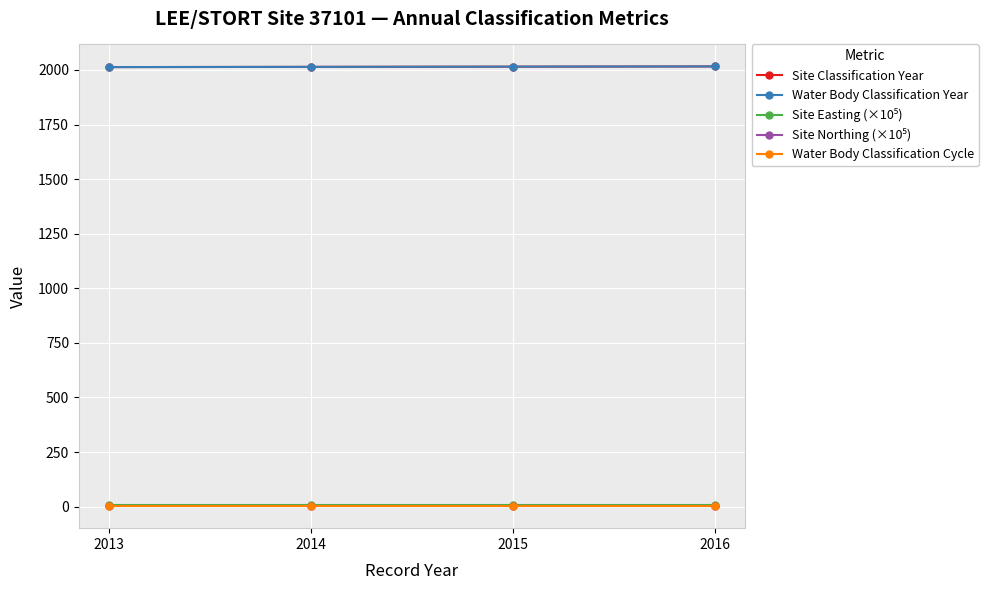

Does the chart have visible grid lines?

Yes